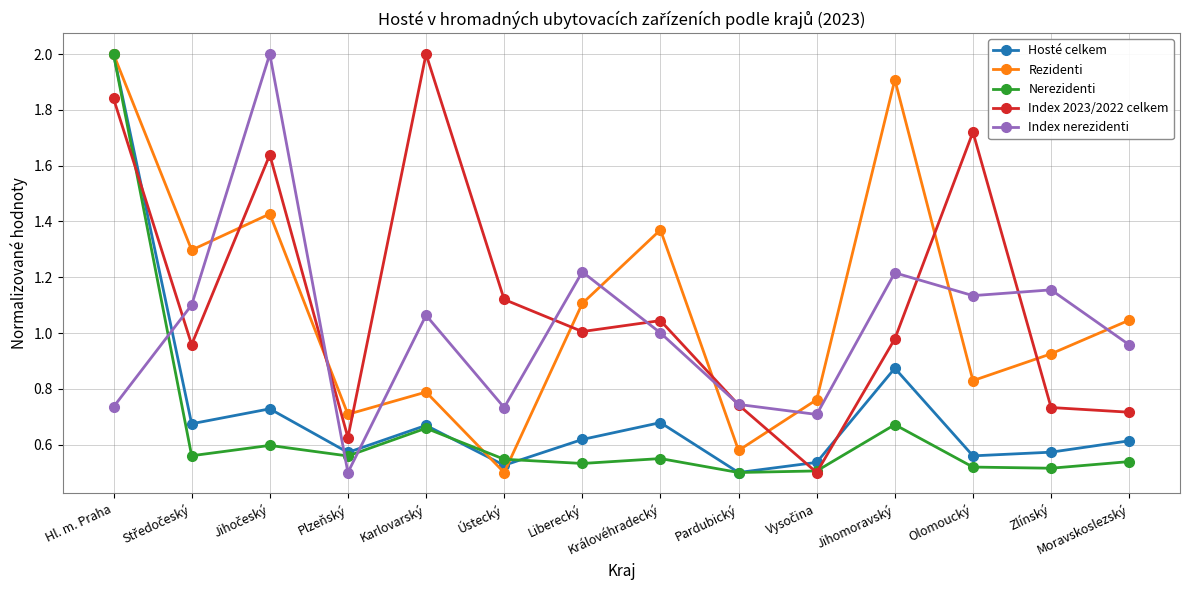

Is it true that Index nerezidenti equals 1.1 at Olomoucký?

True